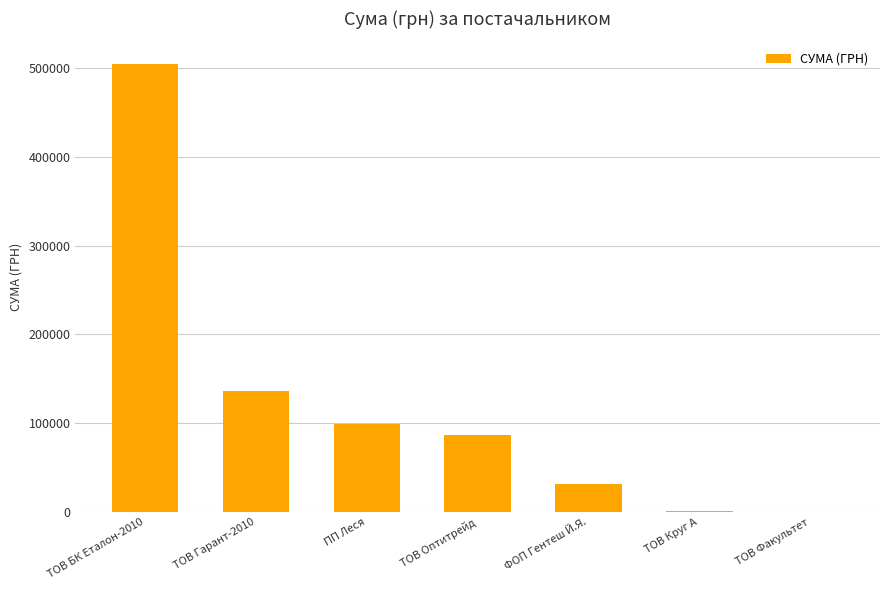

What is the sum of the values at ТОВ Оптитрейд and ТОВ Гарант-2010?

222955.7